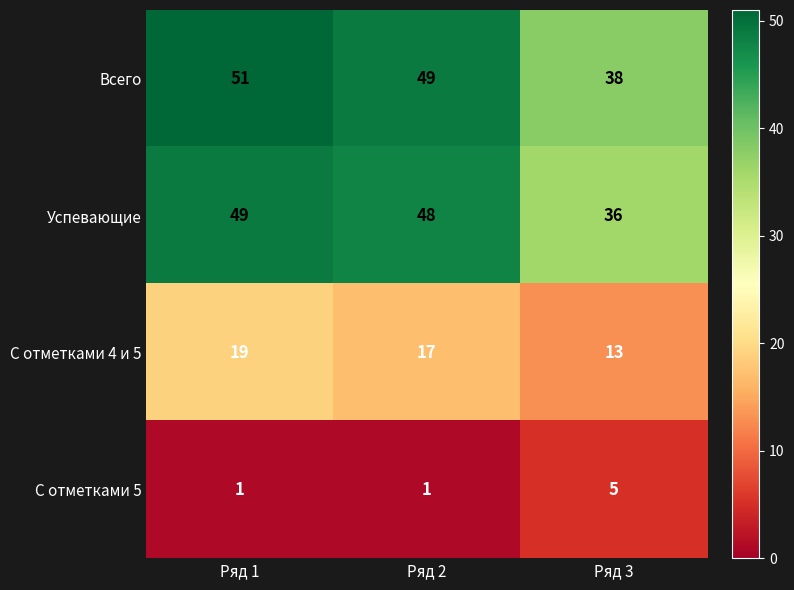

At which label does С отметками 4 и 5 reach its peak?

Ряд 1